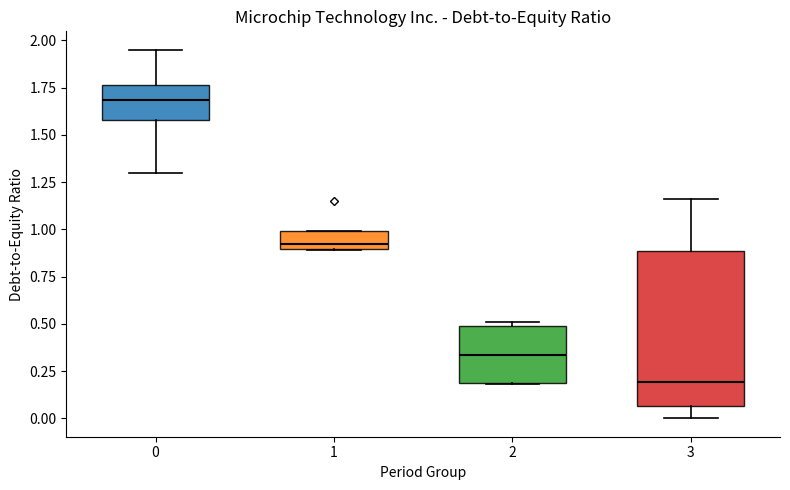

Reading left to right, transcribe this box plot: for each box, give where its median line is, the range the box spans, and where its two whiskers end, as read against the y-axis. The values are not printed on the chart, so give them approximately, as read against the axis.

0: median 1.70, box 1.60 to 1.75, whiskers 1.30 to 1.95
1: median 0.90 (just above the box's lower edge), box 0.90 to 1.00, whiskers 0.90 to 1.00
2: median 0.35, box 0.20 to 0.50, whiskers 0.20 to 0.50 (just above the box's upper edge)
3: median 0.20, box 0.05 to 0.90, whiskers 0.00 to 1.15